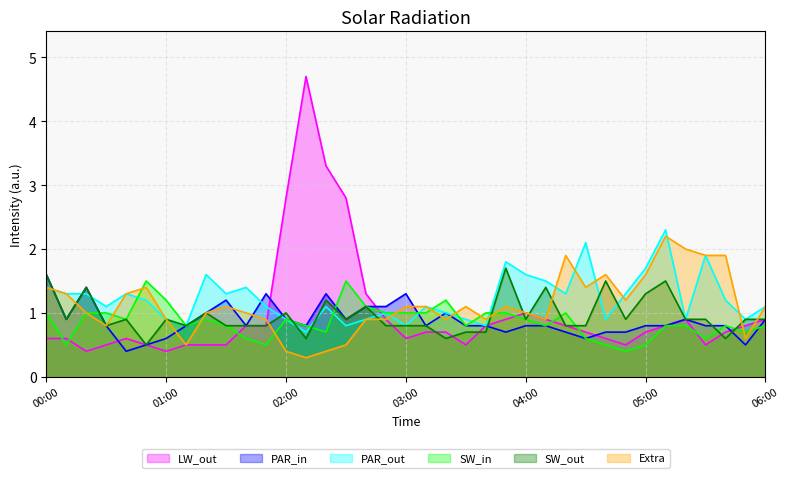

The  11.058 series shows 0.3 at 03:40. True or false?

False